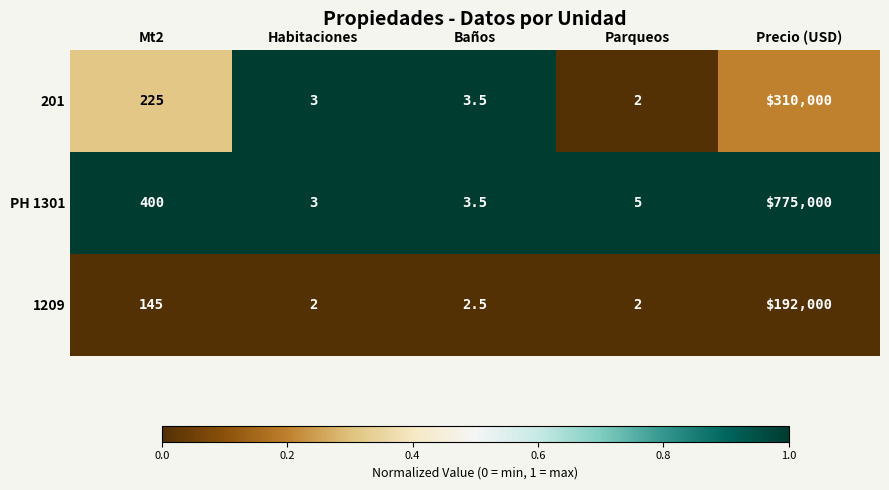

At which category is the sum across all series the highest?

Precio (USD)